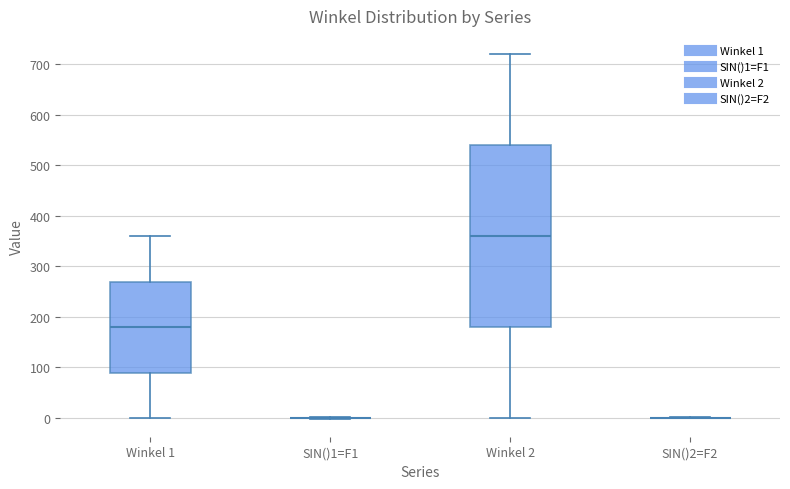

Reading left to right, transcribe this box plot: for each box, give where its median line is, the range the box spans, and where its two whiskers end, as read against the y-axis. The values are not printed on the chart, so give them approximately, as read against the axis.

Winkel 1: median 180, box 90 to 270, whiskers 0 to 360
SIN()1=F1: box collapsed to a line at 0, whiskers 0 to 0
Winkel 2: median 360, box 180 to 540, whiskers 0 to 720
SIN()2=F2: box collapsed to a line at 0, whiskers 0 to 0